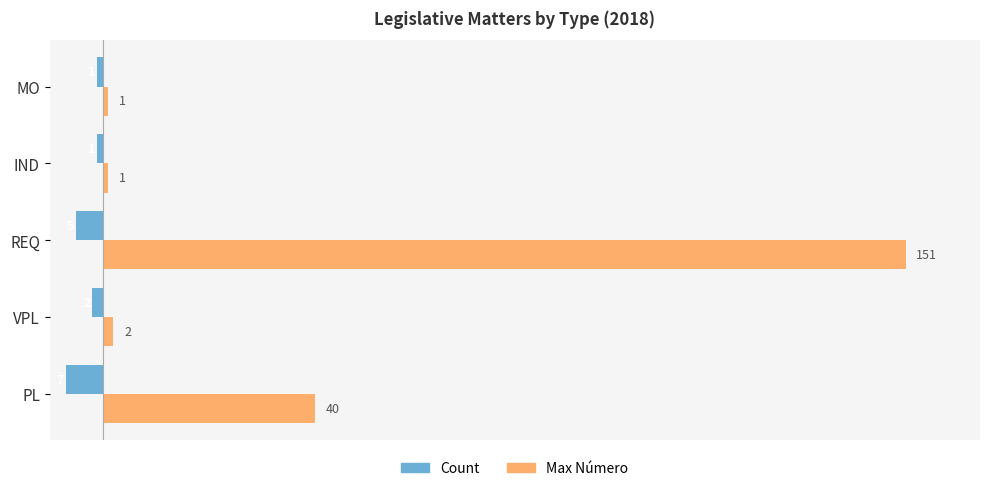

Which series has the widest spread of values?

Max Número